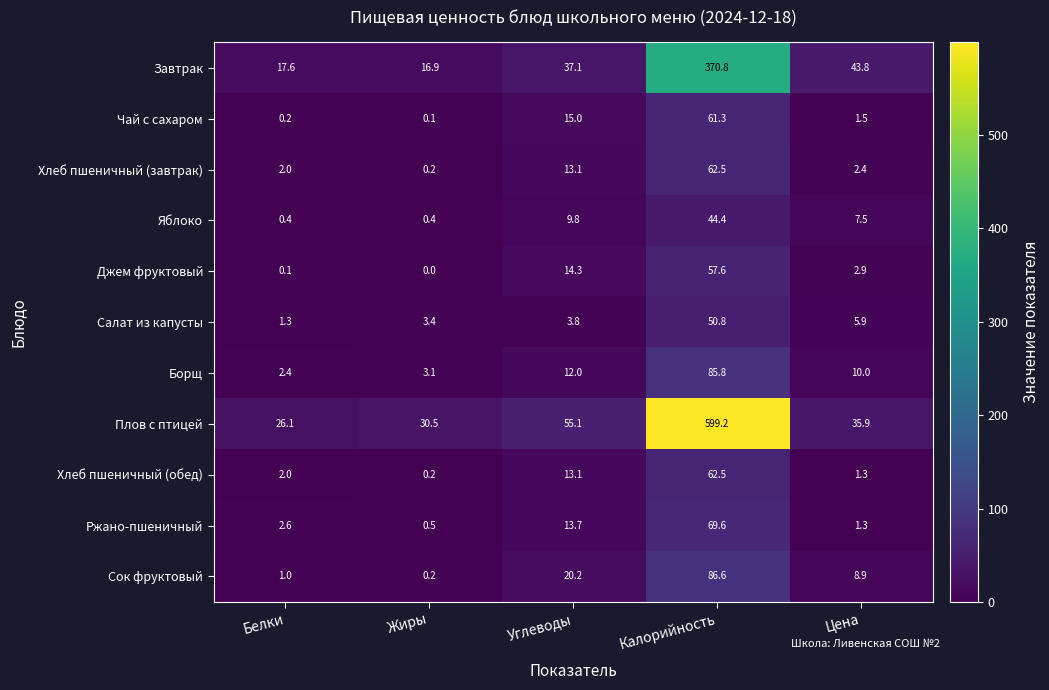

What is the approximate value of Плов с птицей at Жиры?

30.5